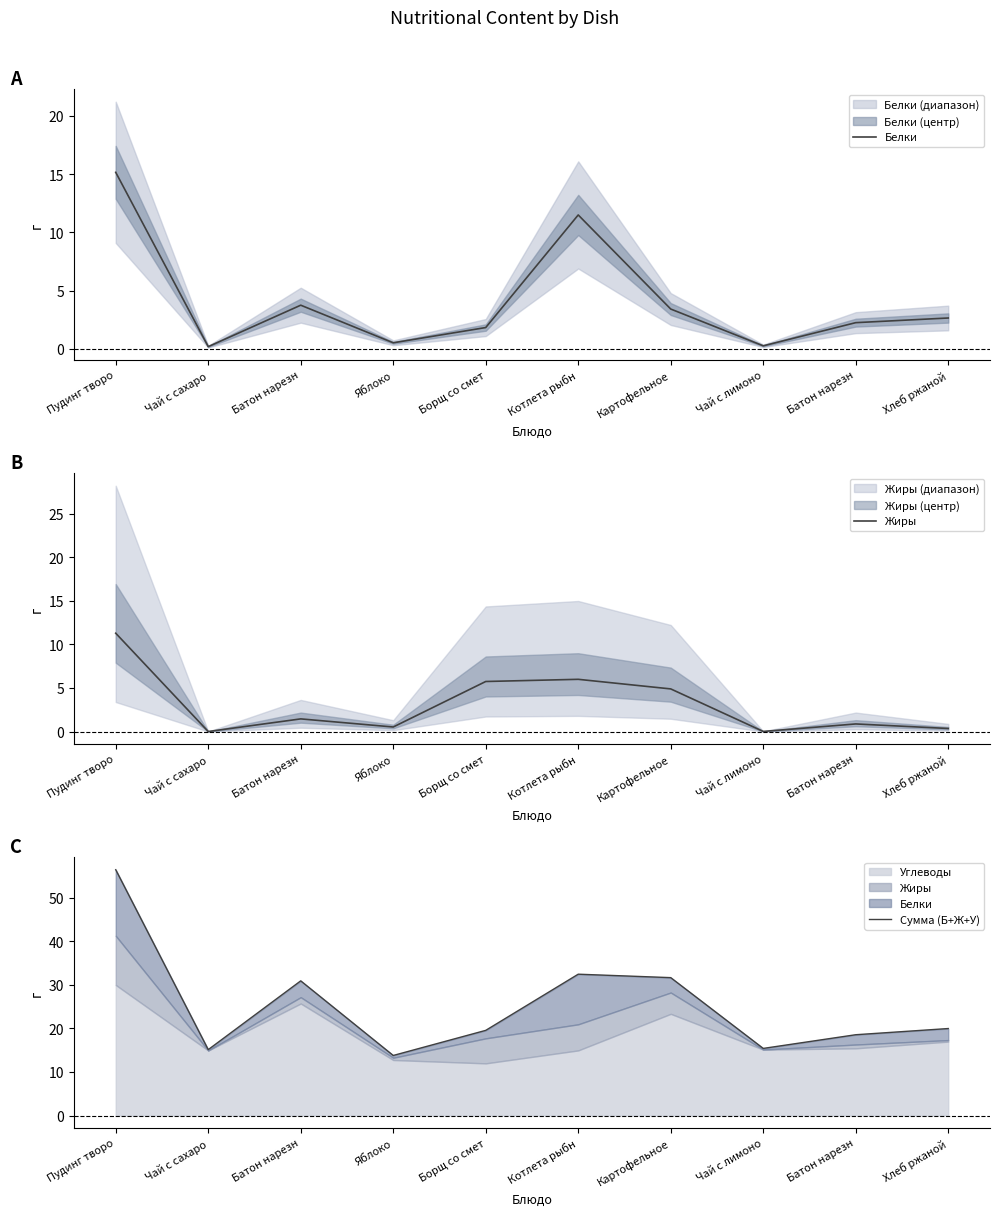

Is it true that Белки equals 0.3 at Чай с лимоно?

True